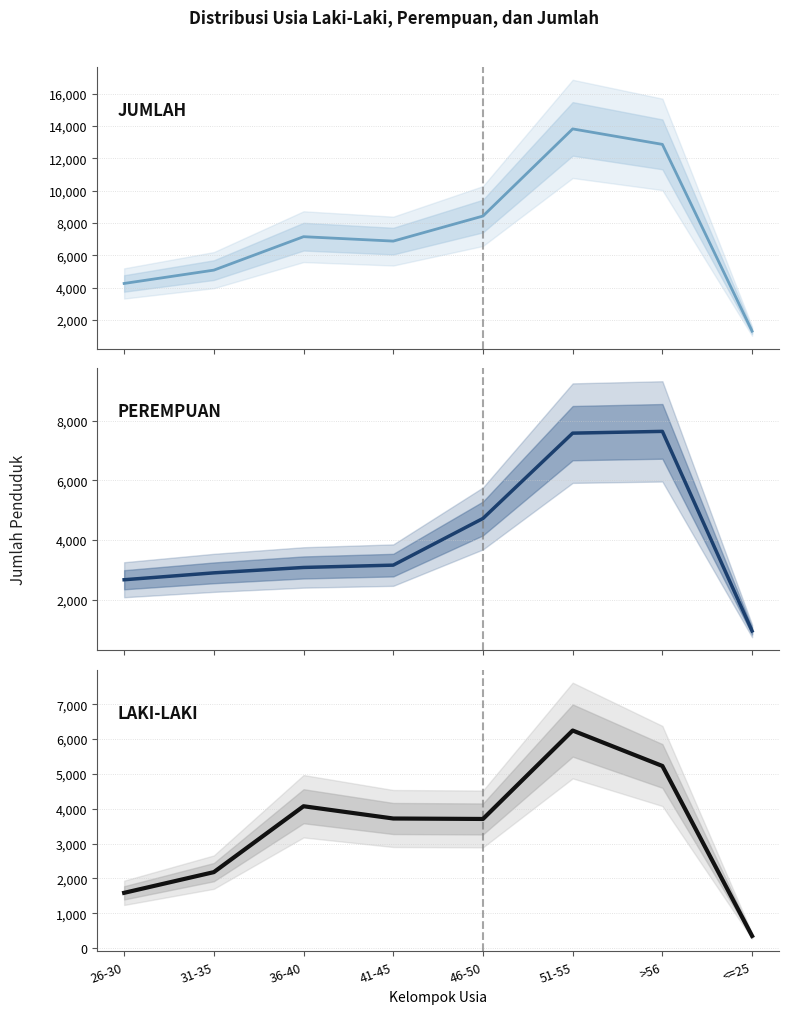

What is the average value of the JUMLAH series?

7473